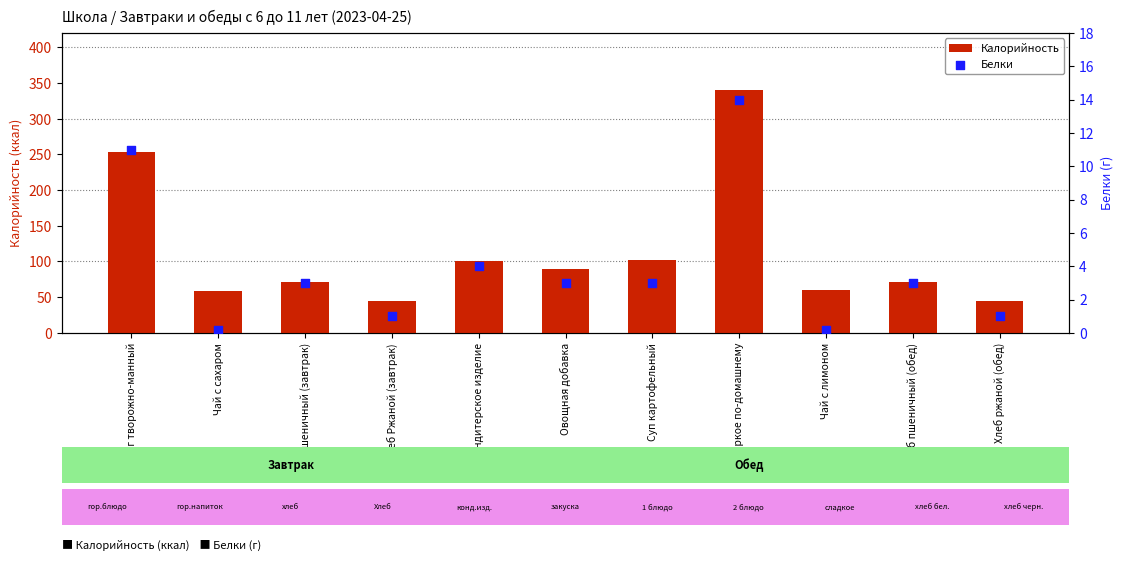

Which series reaches the minimum Y coordinate?

Белки